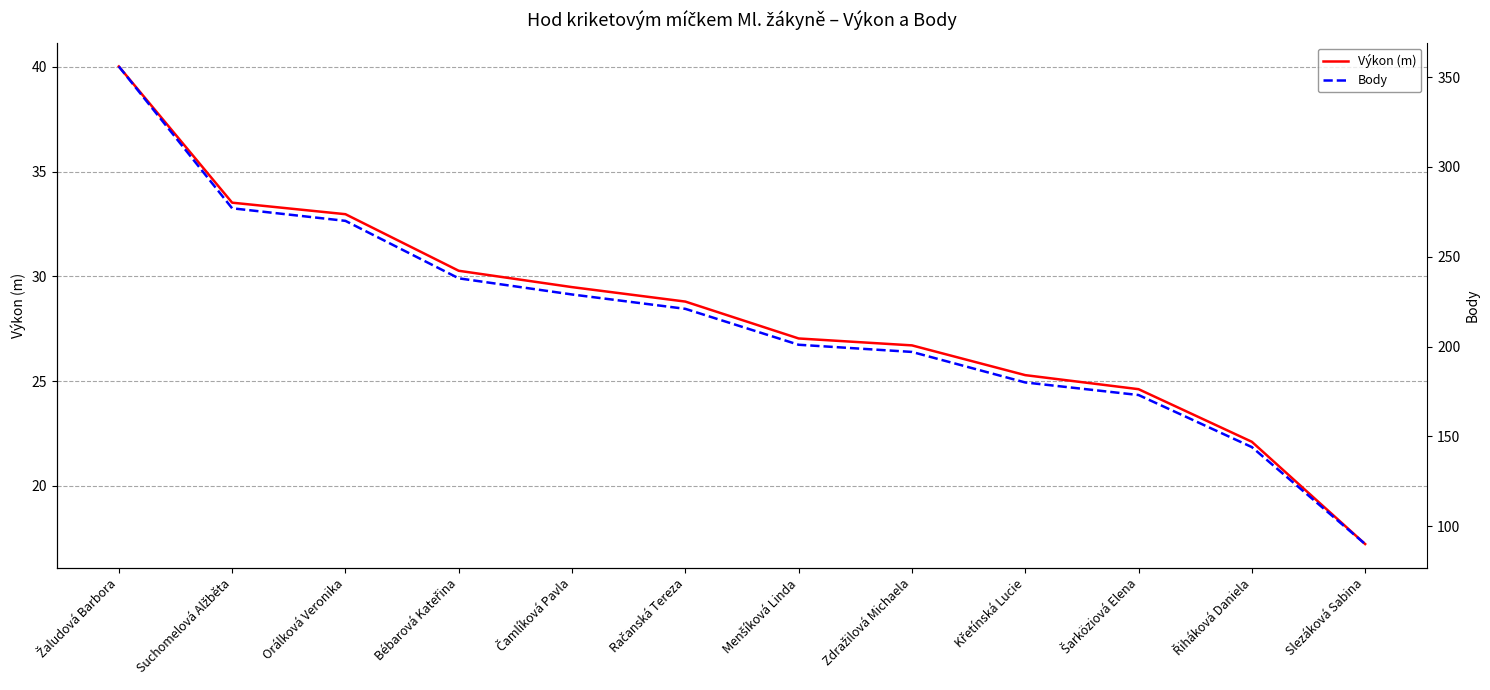

What is the average value of the Body series?

214.7